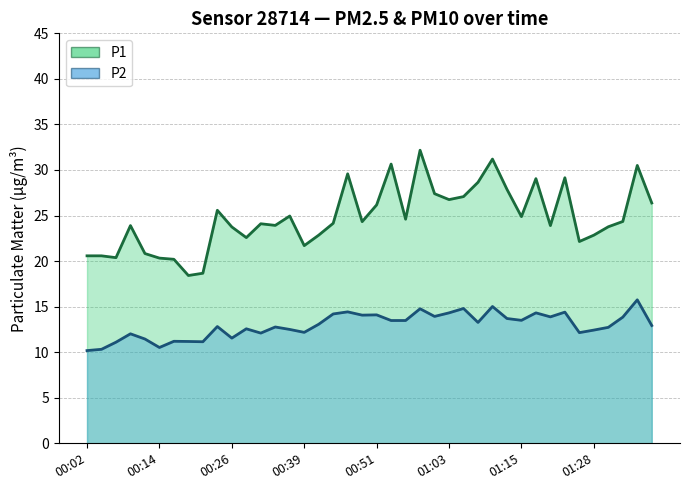

What is the label of the 32nd point from the right?

00:21